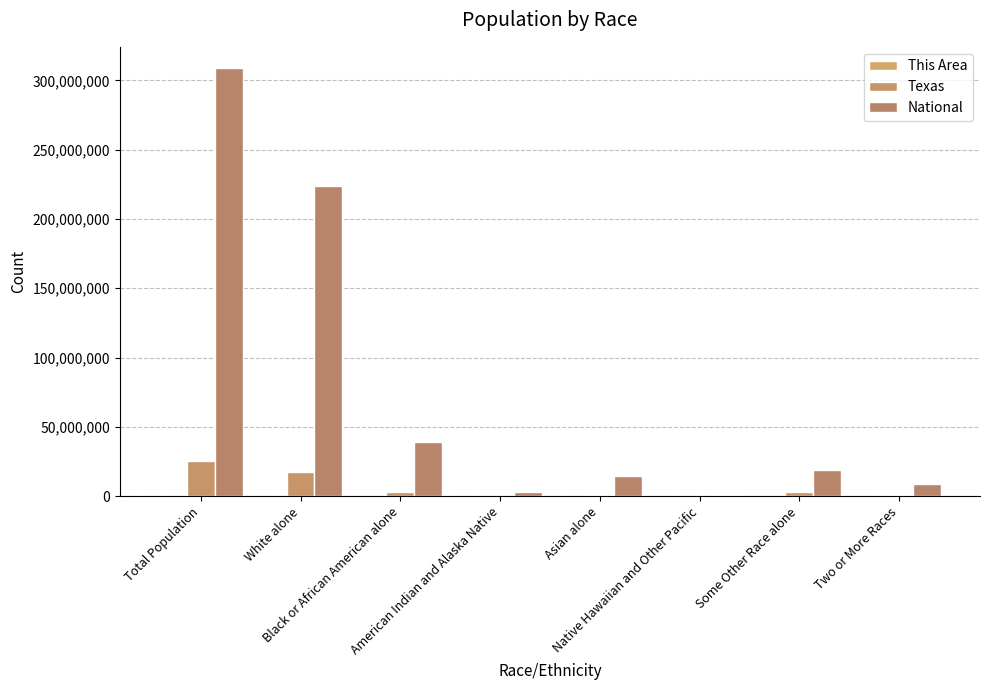

Does the chart contain stacked bars?

No